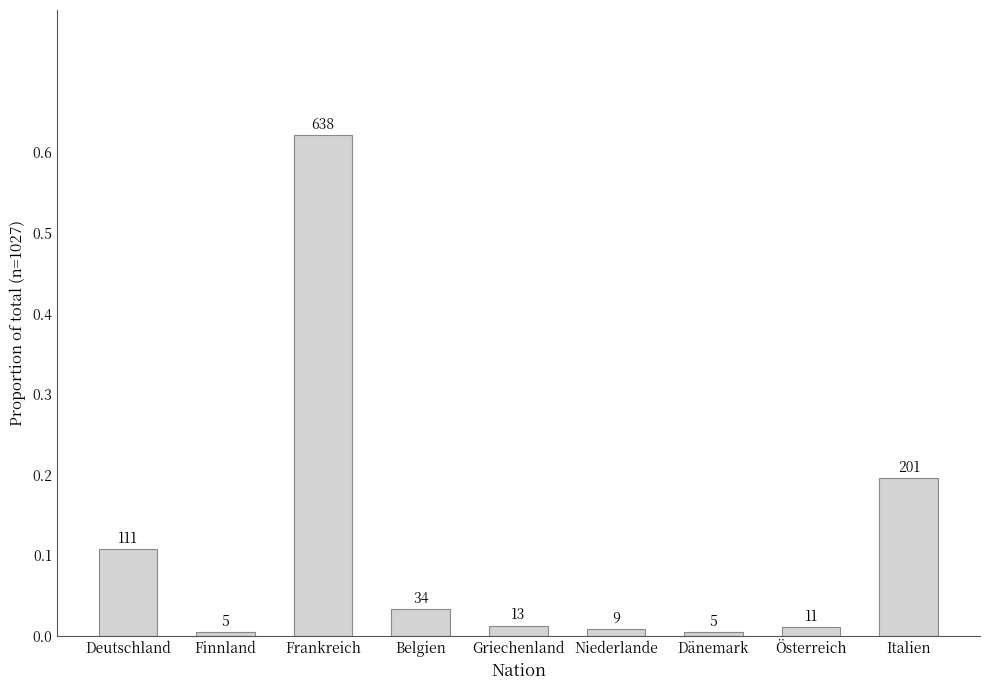

What is the difference between the second highest and minimum values?

0.2